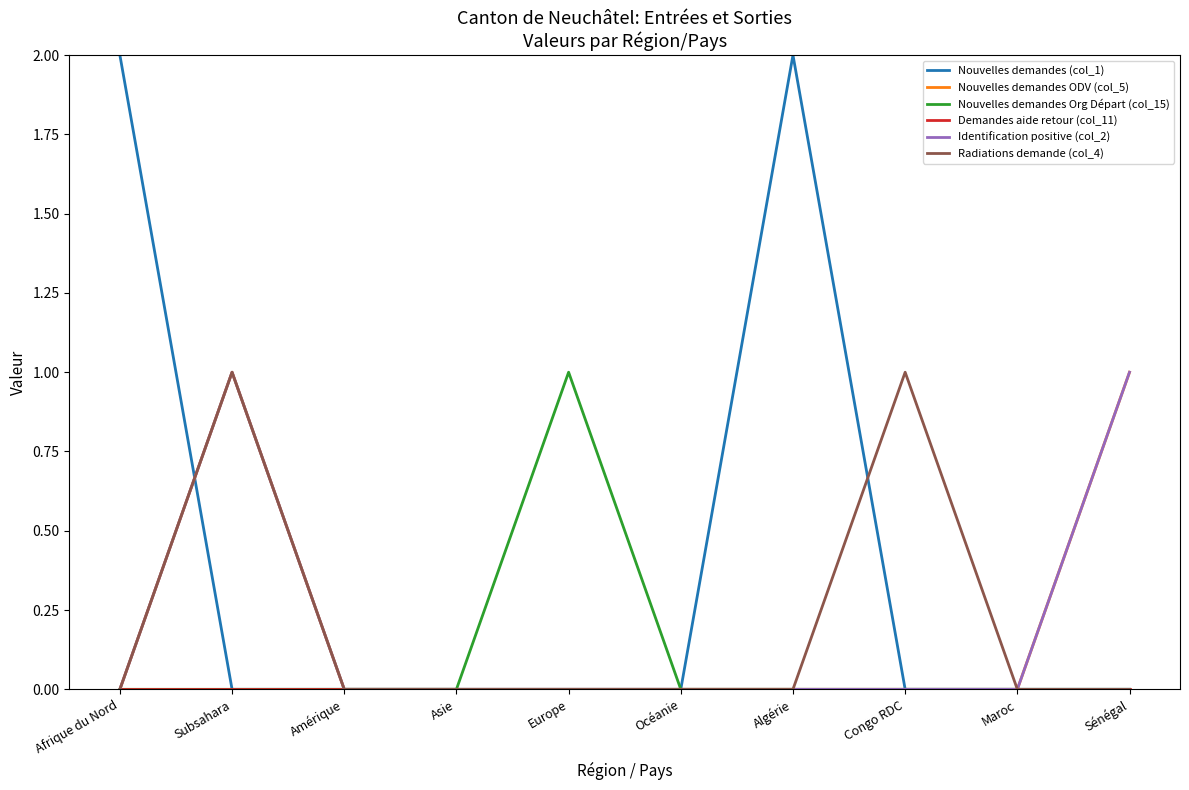

True or false: Demandes aide retour (col_11) and Nouvelles demandes (col_1) cross at least once.

False